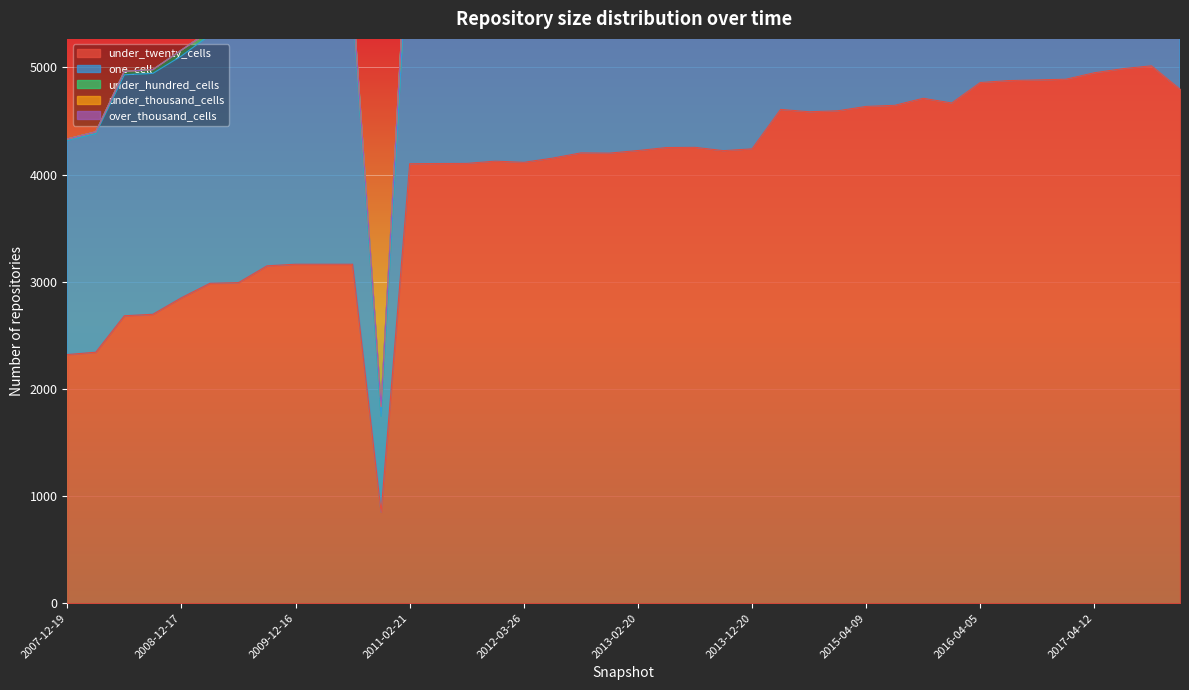

What is the label of the 17th point from the right?

2013-09-10